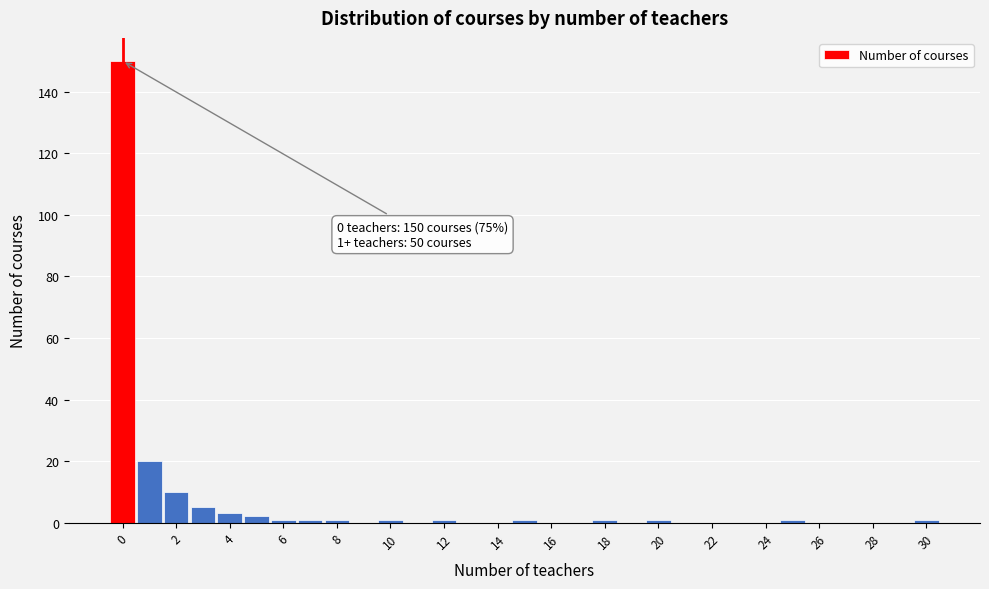

Over which range of the x-axis is the bar tallest?

-0.5 to 0.5